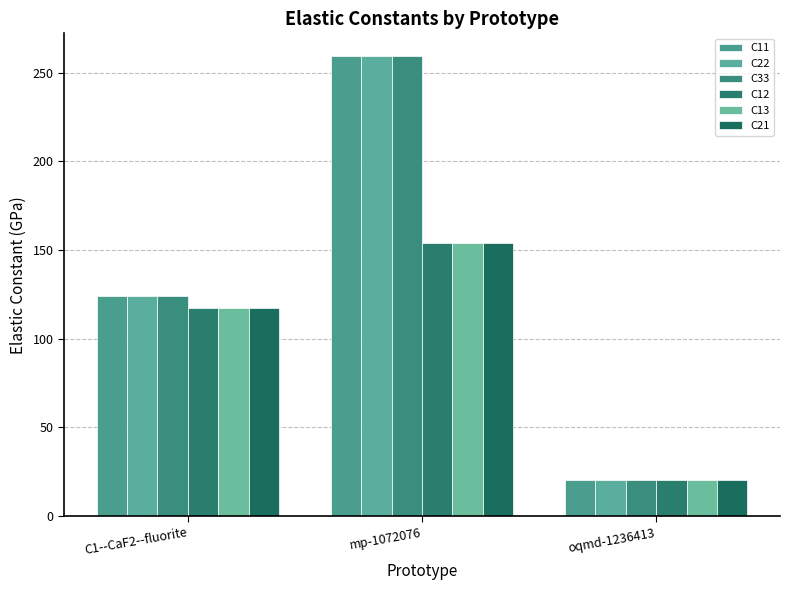

Rank the series at C1--CaF2--fluorite from highest to lowest value.

C11, C22, C33, C12, C13, C21